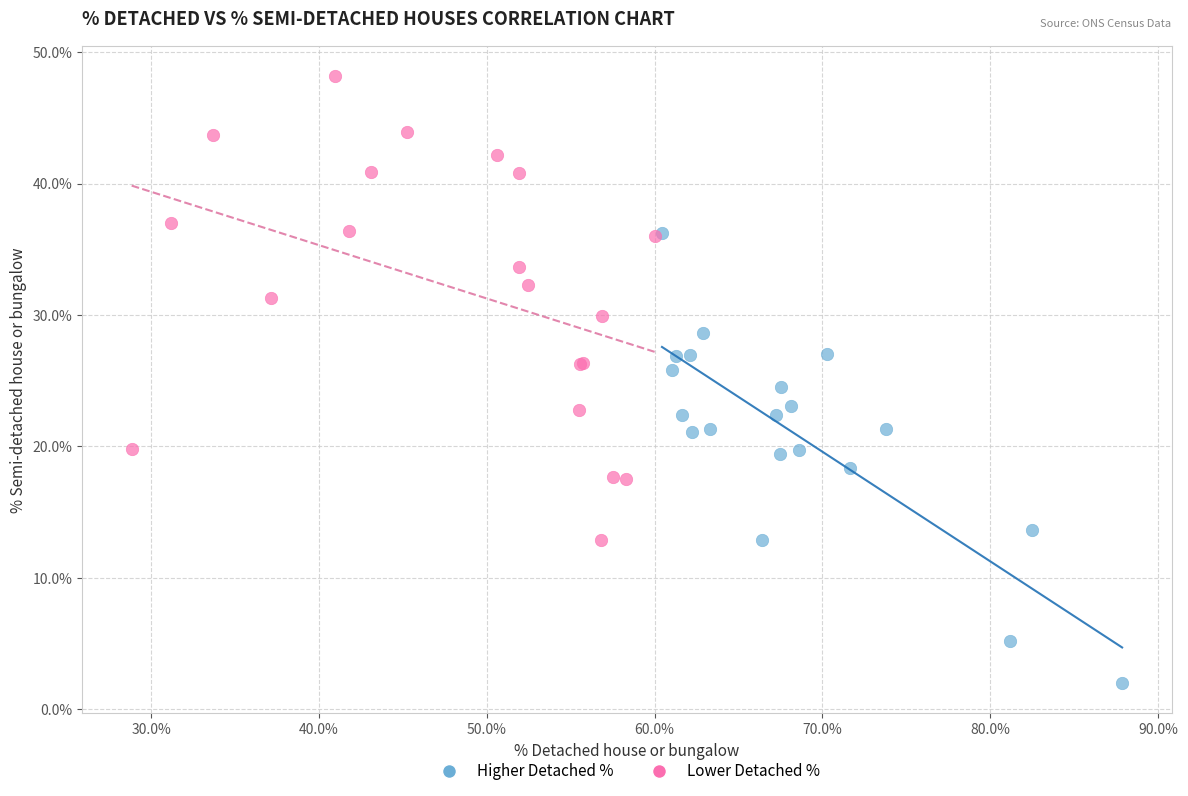

Which series contains the lowest Y value?

Higher Detached %